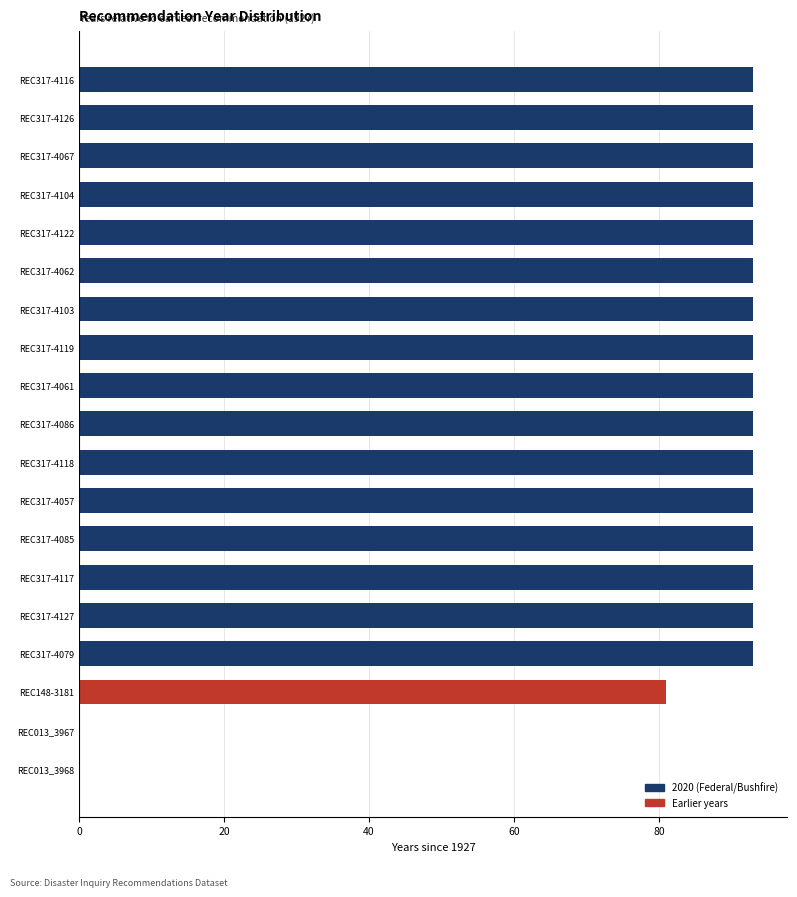

Is it true that the value at REC317-4118 is 93?

True